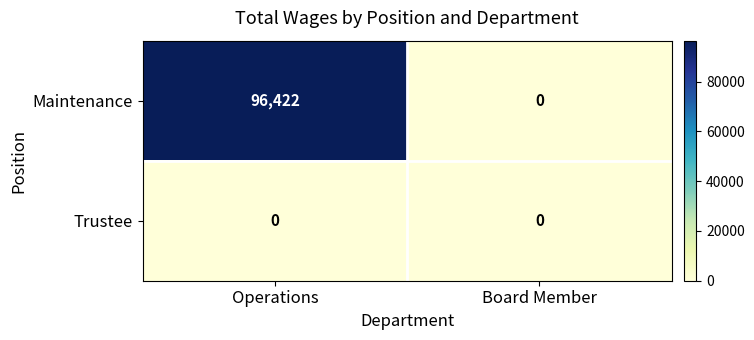

What is the total value across all series at Operations?

96422